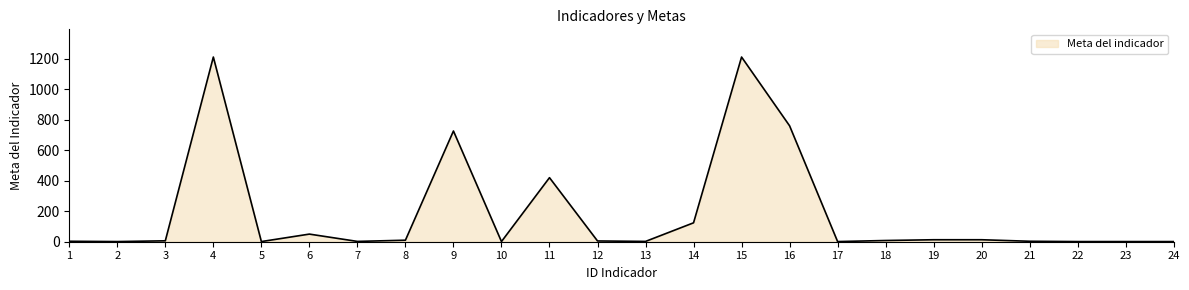

What is the difference between the second highest and minimum values?

1210